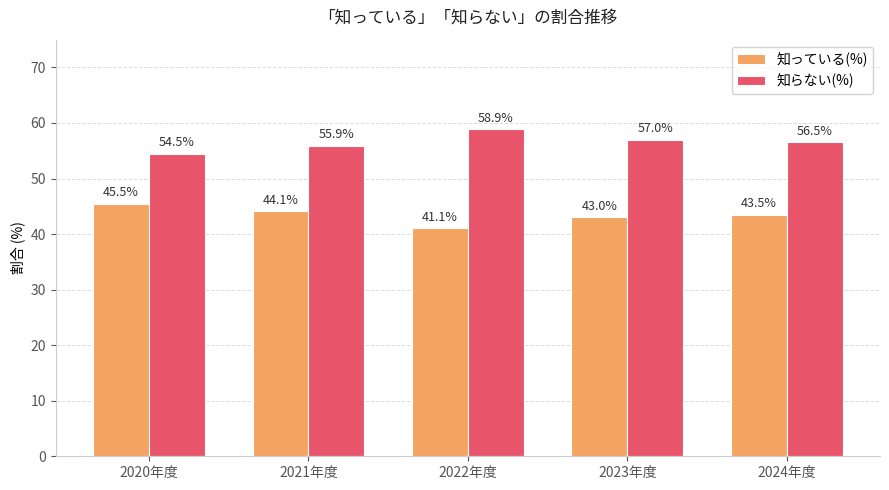

What is the spread (max minus min) of values at 2023年度?

14.0